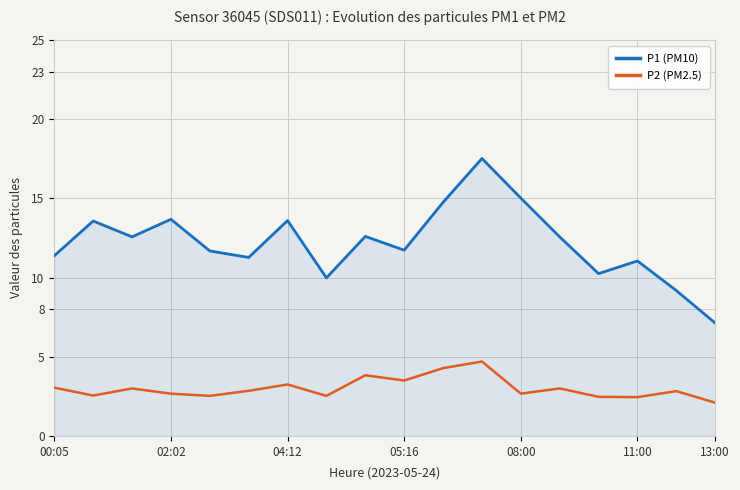

Rank the series by their maximum value, from lowest to highest.

P2 (PM2.5), P1 (PM10)